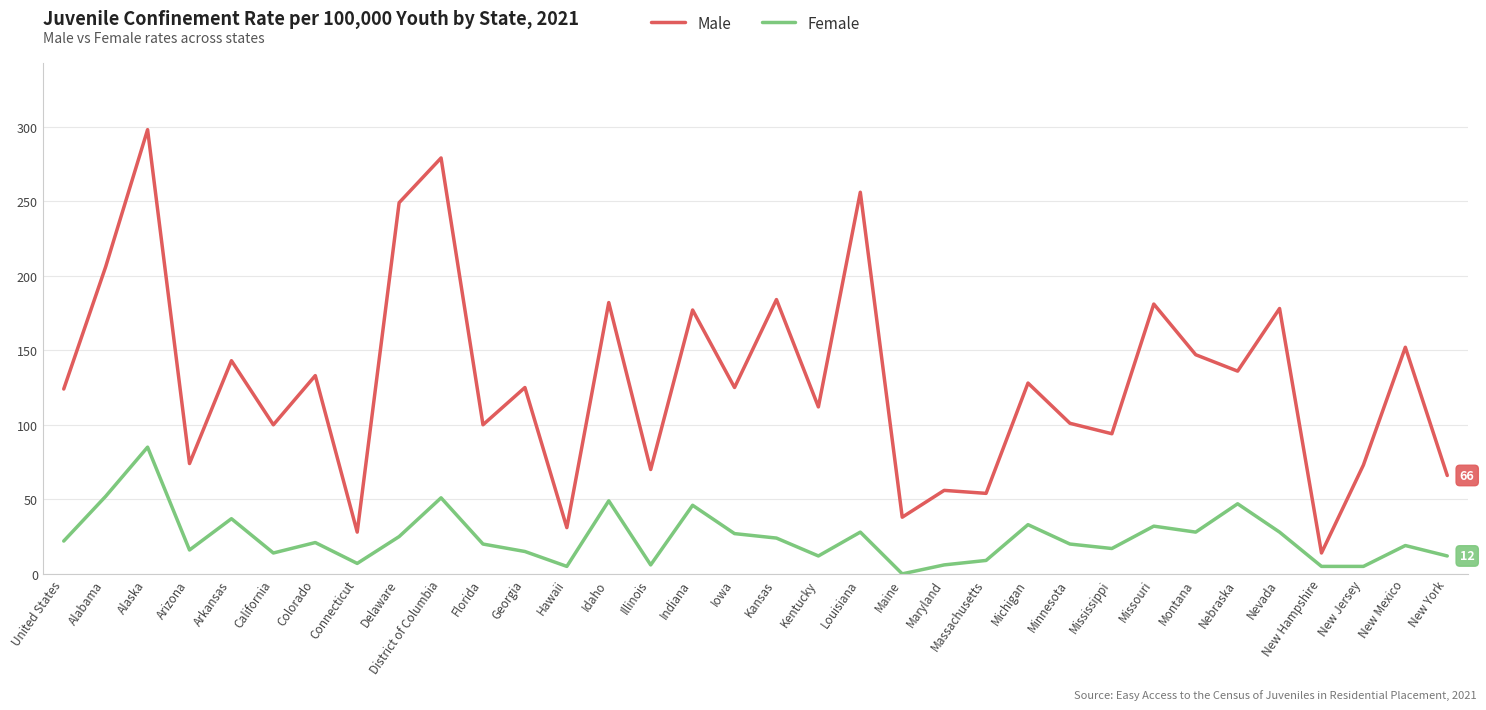

What position from the left is Louisiana?

20